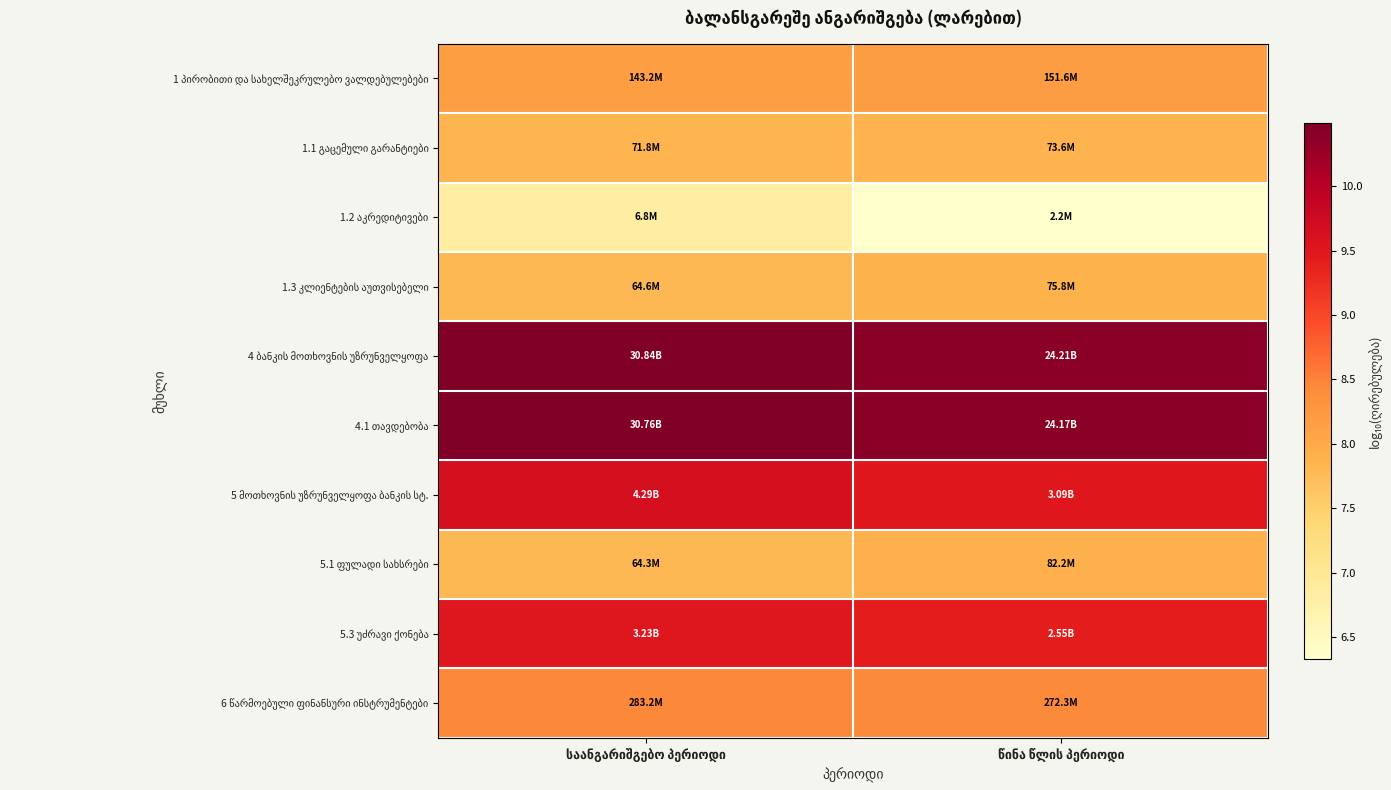

List the series in order of their peak value, highest first.

4 ბანკის მოთხოვნის უზრუნველყოფა, 4.1 თავდებობა, 5 მოთხოვნის უზრუნველყოფა ბანკის სტ., 5.3 უძრავი ქონება, 6 წარმოებული ფინანსური ინსტრუმენტები, 1 პირობითი და სახელშეკრულებო ვალდებულებები, 5.1 ფულადი სახსრები, 1.3 კლიენტების აუთვისებელი, 1.1 გაცემული გარანტიები, 1.2 აკრედიტივები